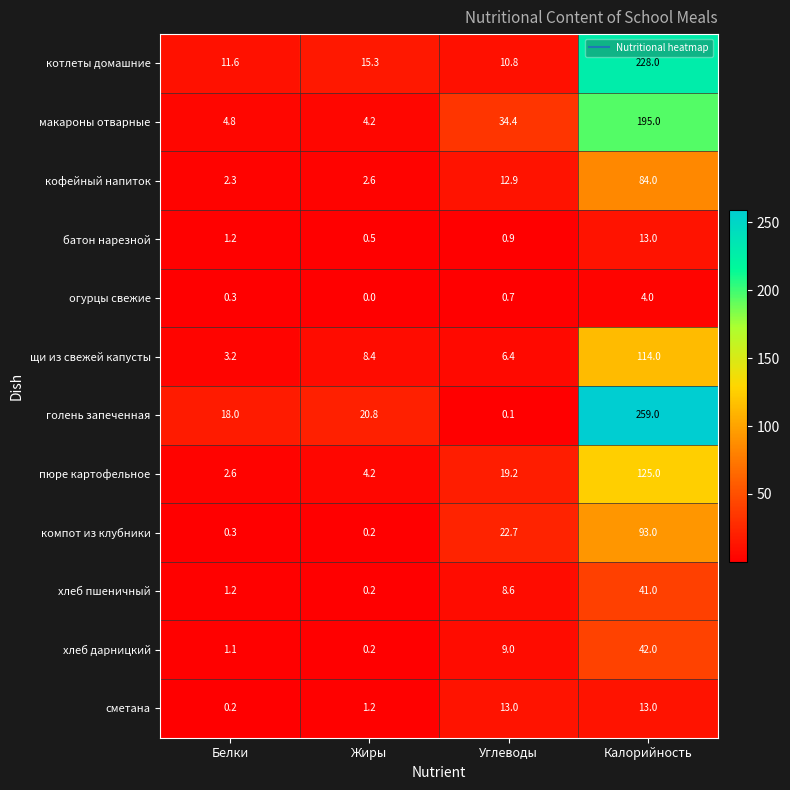

What is the highest value of the макароны отварные series?

195.0